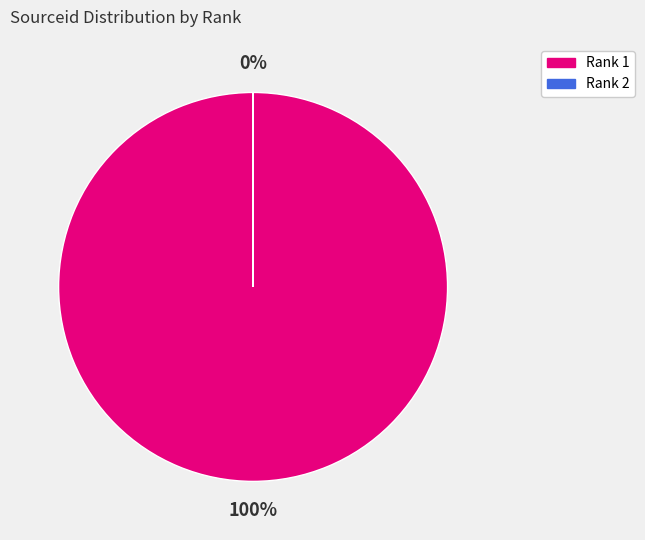

Which category accounts for the majority?

Rank 1